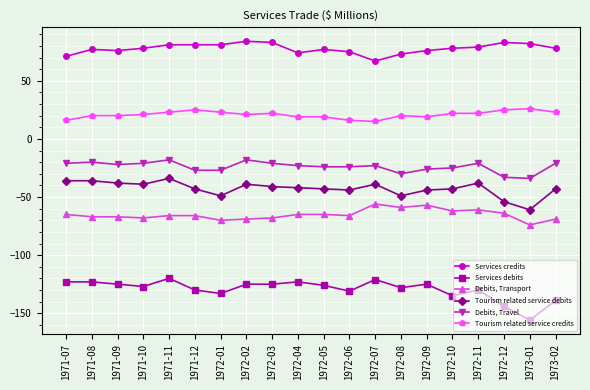

List the series in order of their peak value, highest first.

Services credits, Tourism related service credits, Debits, Travel, Tourism related service debits, Debits, Transport, Services debits